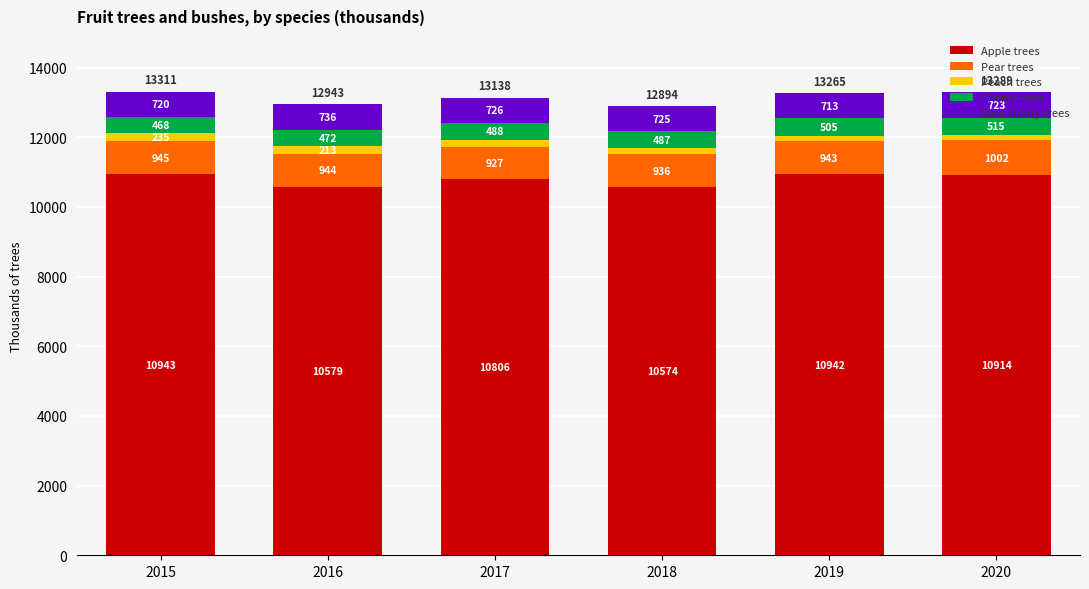

Does the chart contain stacked bars?

Yes